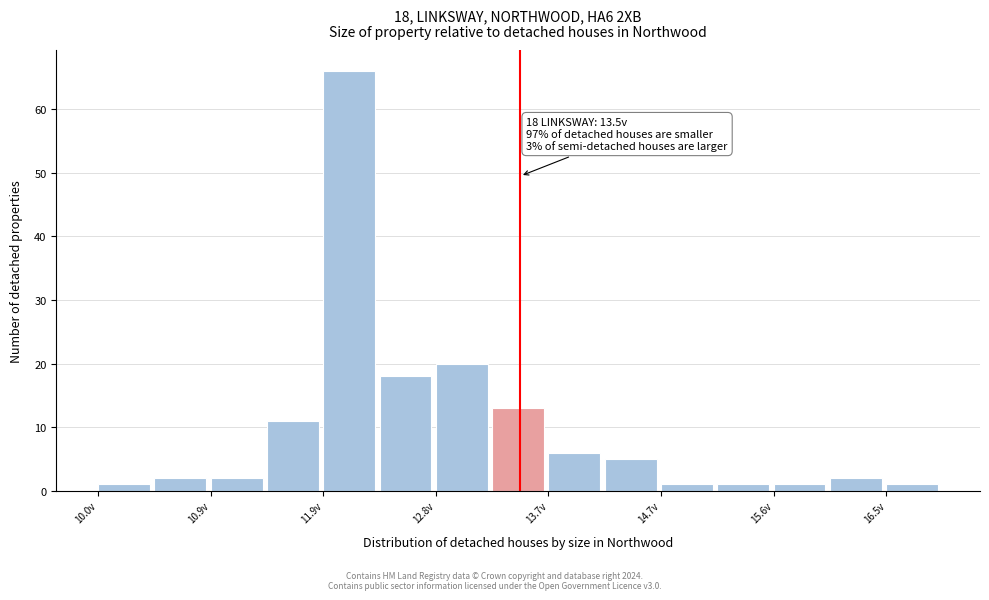

Over which range of the x-axis is the bar tallest?

11.9 to 12.3